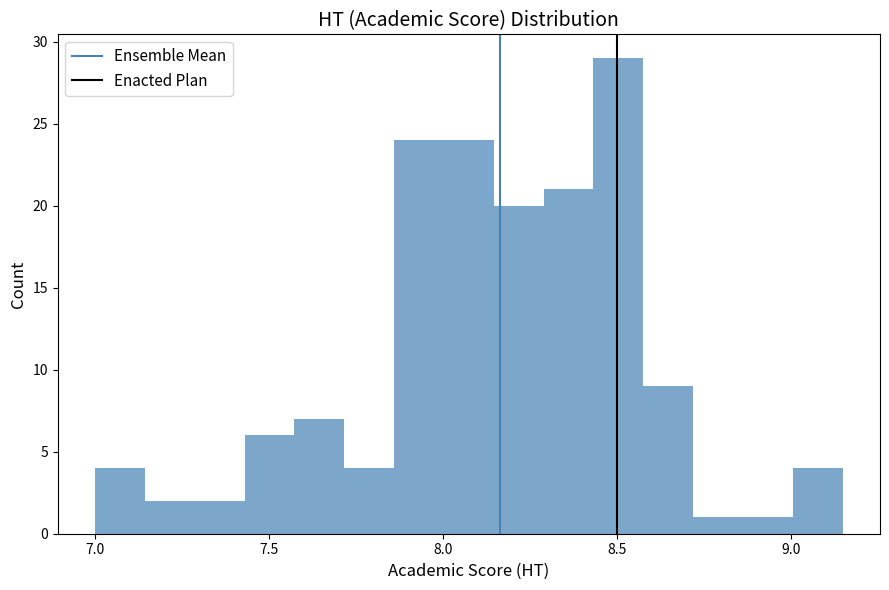

Read against the x-axis, roughly where is the centre of the tallest bar?

8.50